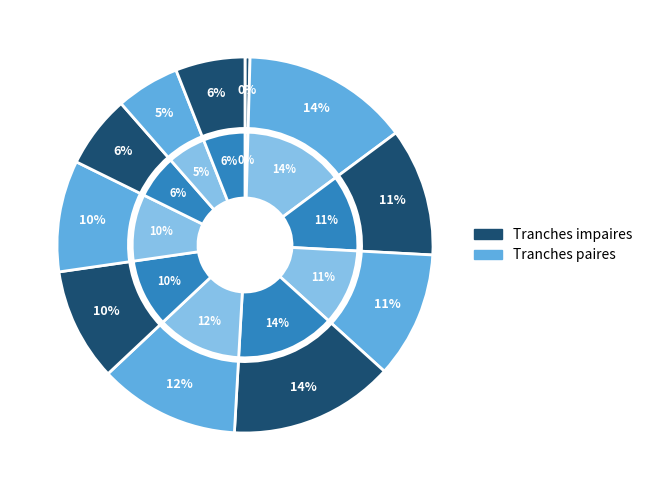

Do 45 à 49 ans and 65 ans et plus together represent more than half of the pie?

No